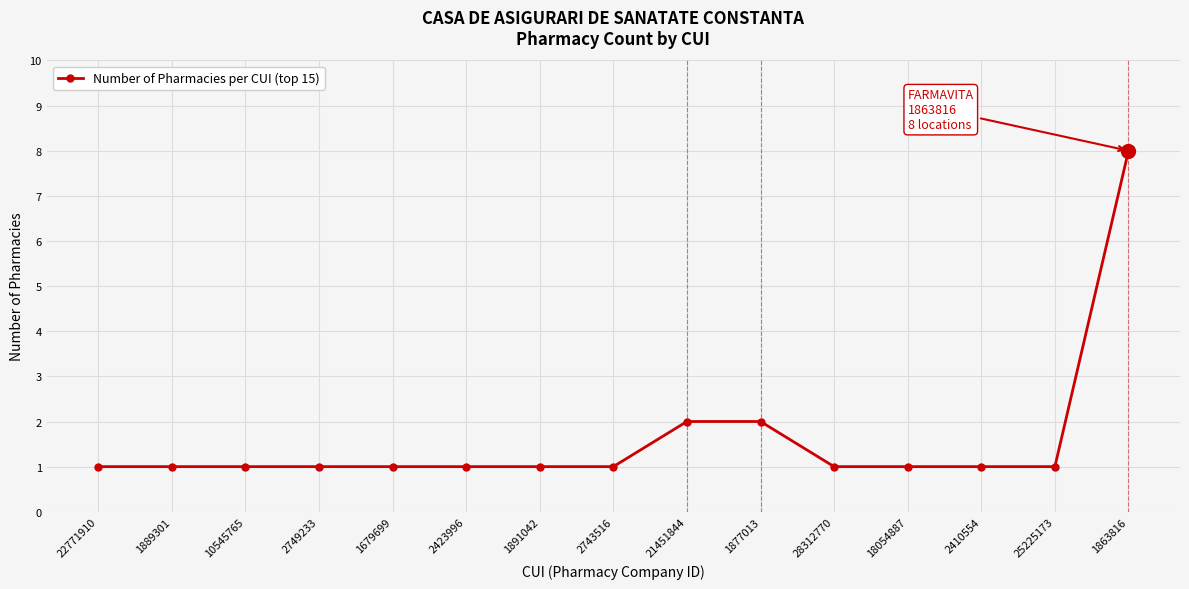

What is the difference between the maximum and minimum values?

7